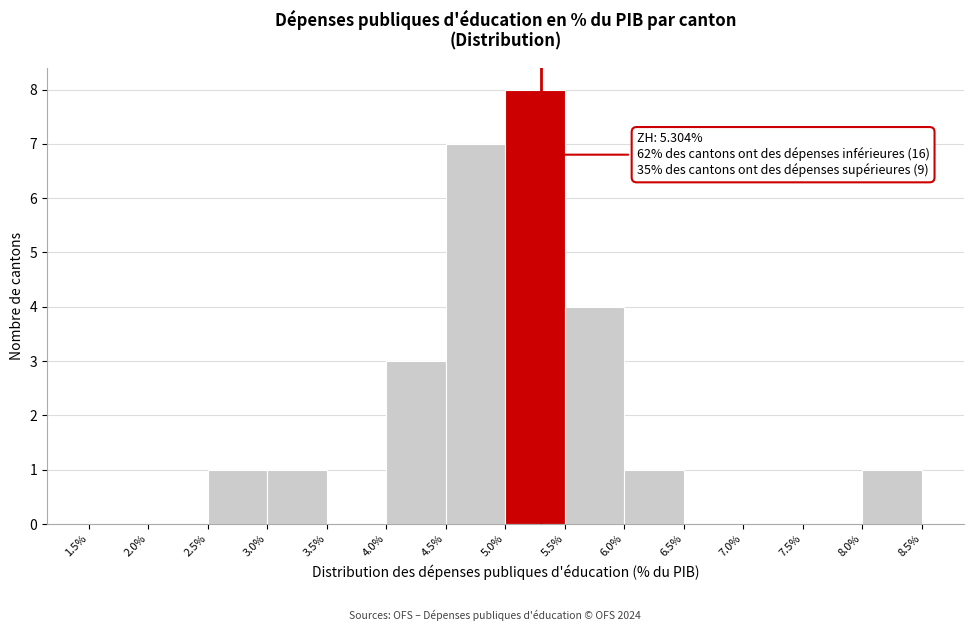

Over which range of the x-axis is the bar tallest?

5.0% to 5.5%